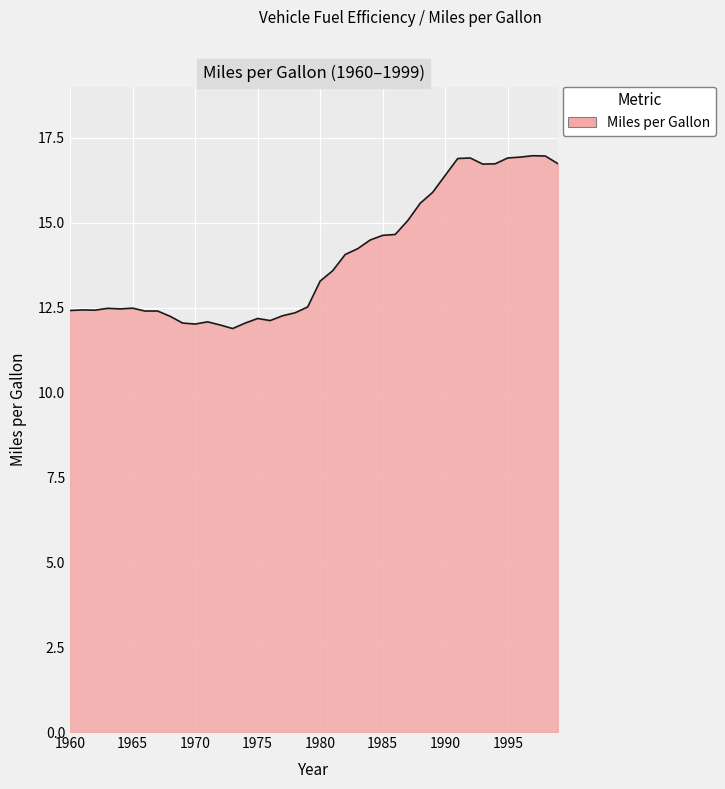

What is the difference between the maximum and minimum values?

5.1